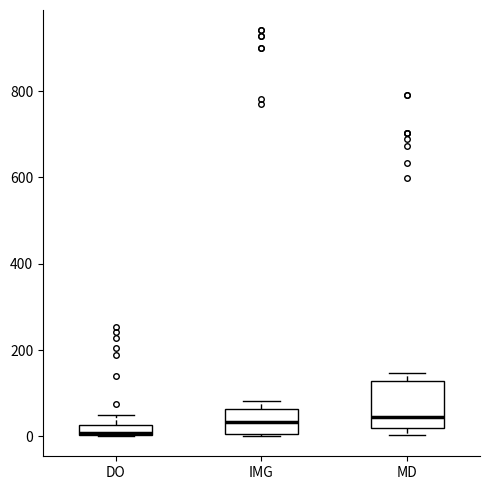

Where does the median line of the box for MD sit on the y-axis? The values are not printed on the chart, so give them approximately, as read against the axis.

40